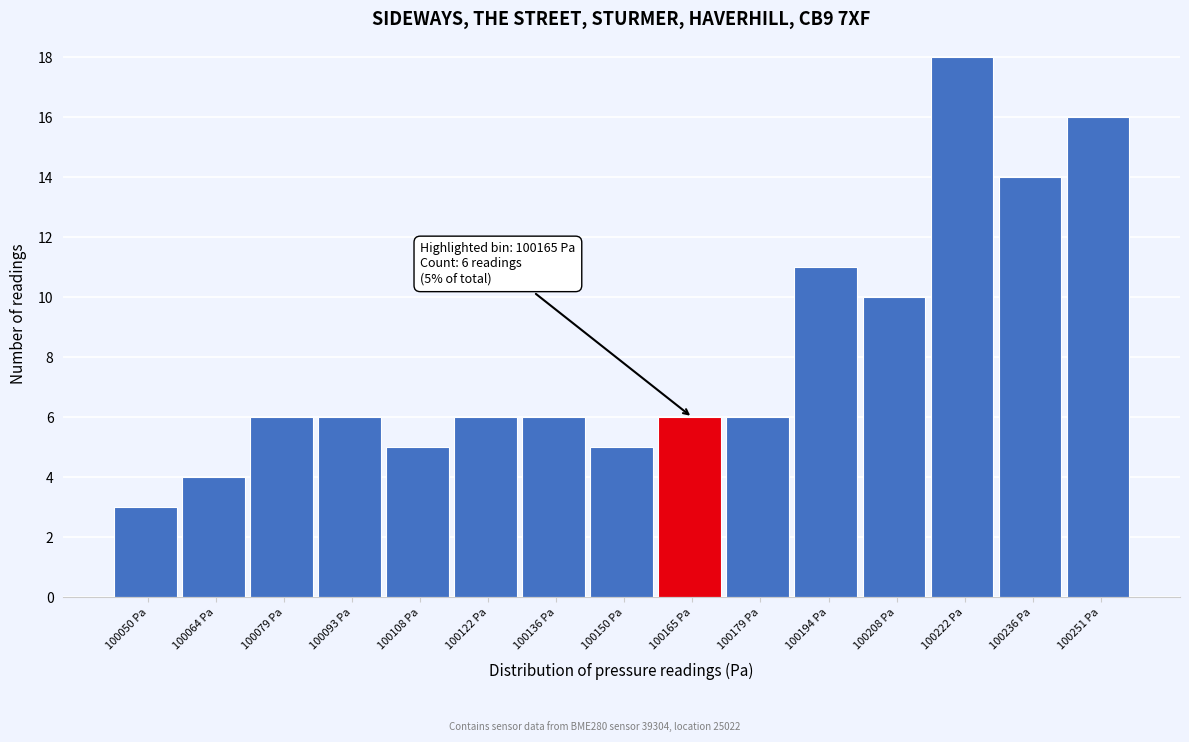

Over which range of the x-axis is the bar tallest?

100216 to 100230